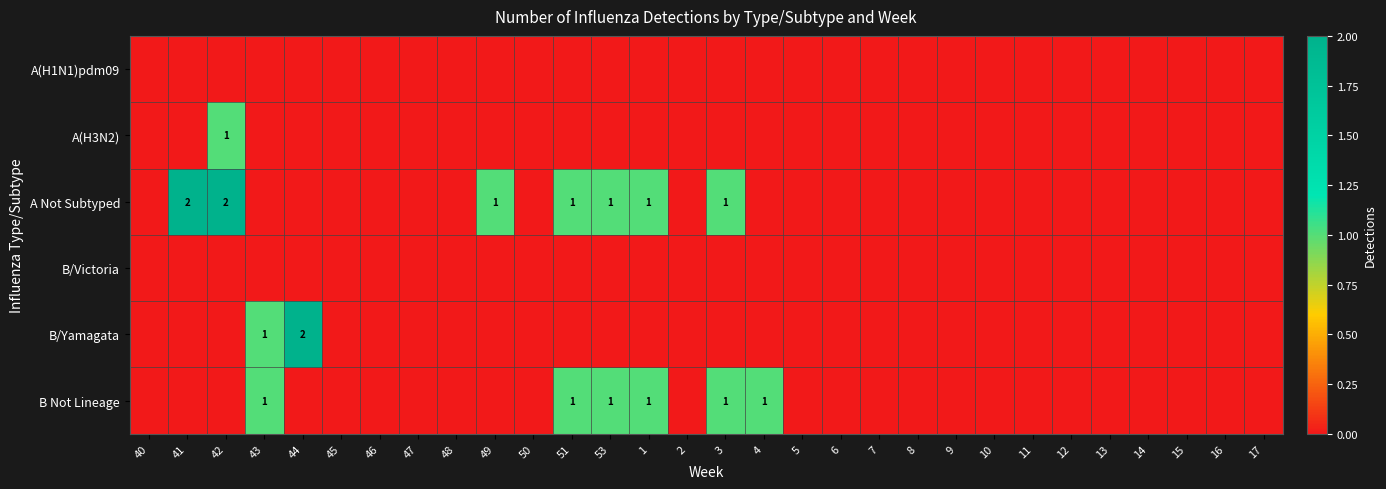

Is it true that A Not Subtyped equals 2 at 53?

False